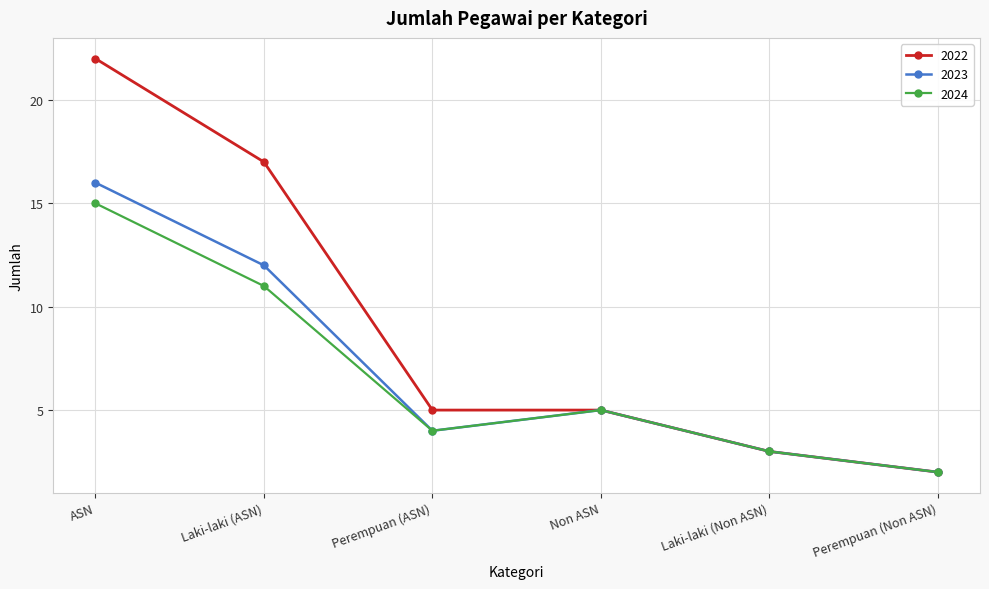

What is the difference between the 2023 values at Non ASN and Perempuan (Non ASN)?

3